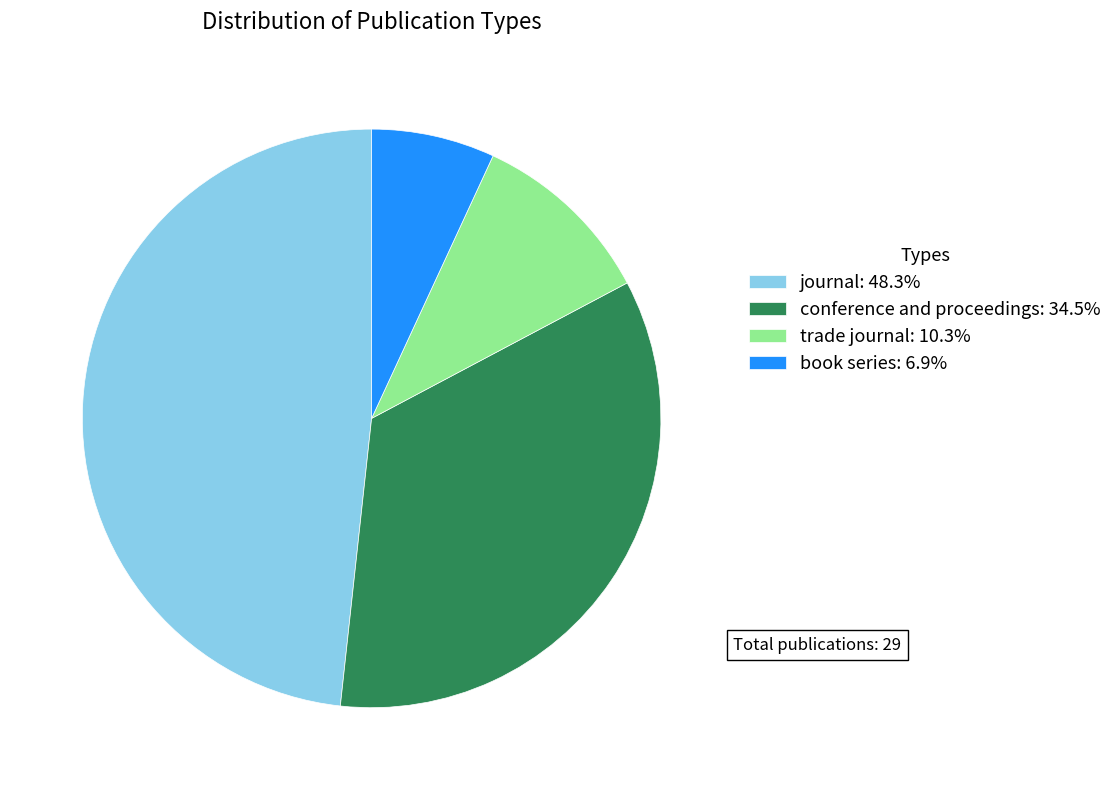

Is trade journal: 10.3% the majority of the pie?

No